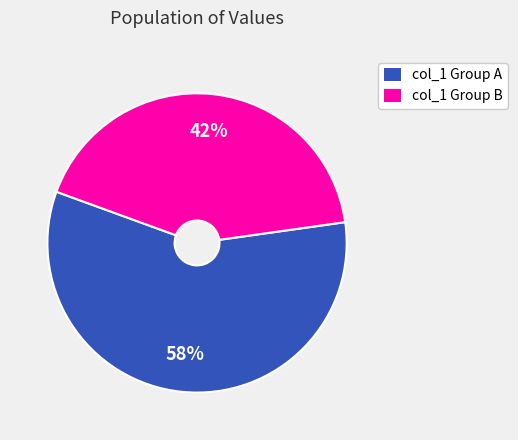

Does any single category account for the majority?

Yes